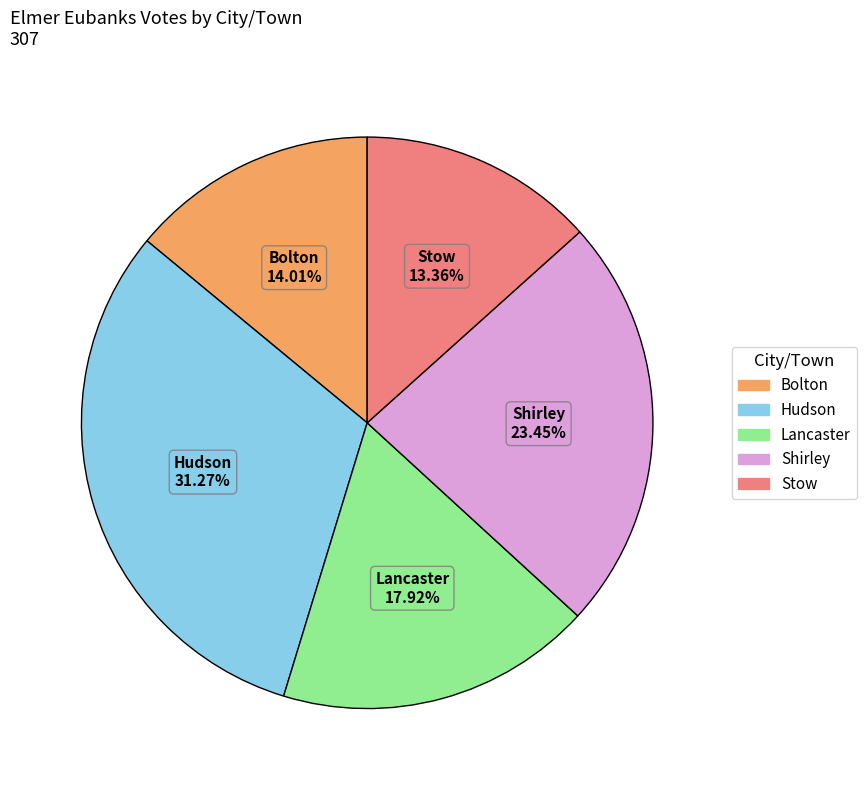

Is it true that Bolton is 23% of the pie?

False